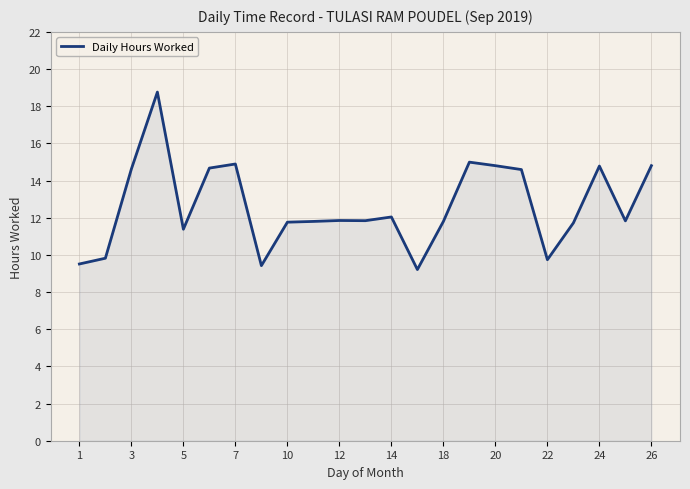

What is the minimum value shown in the chart?

9.2